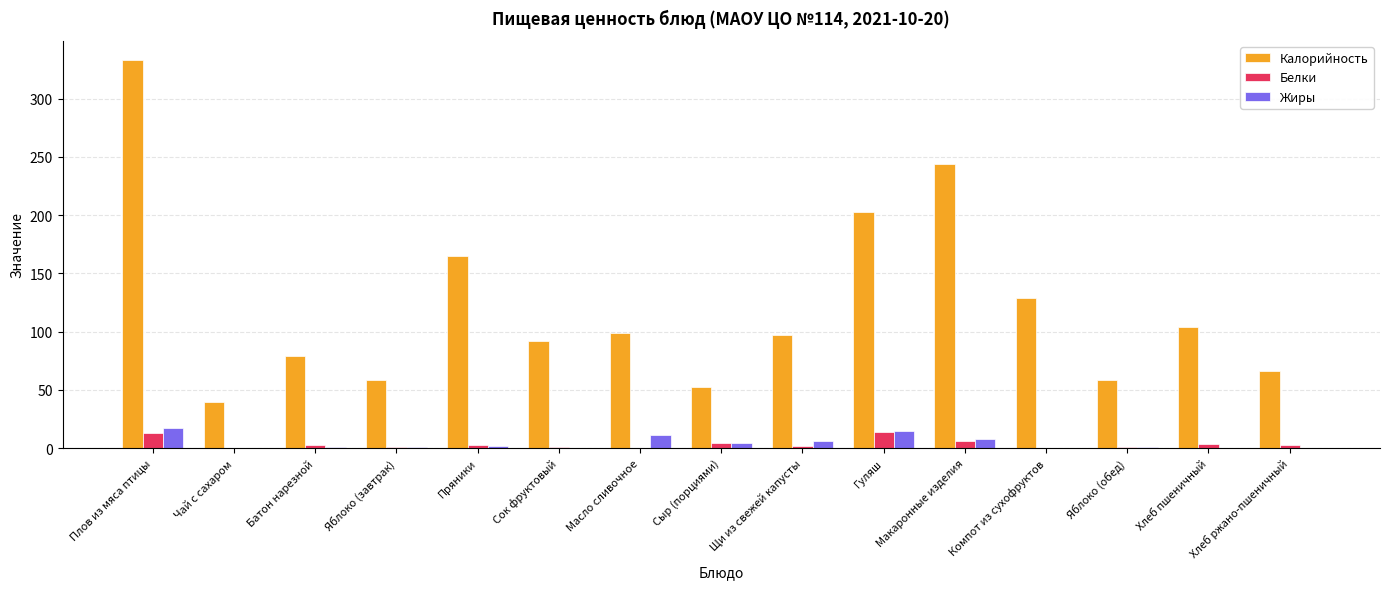

Which series changed the most between Сок фруктовый and Масло сливочное?

Жиры